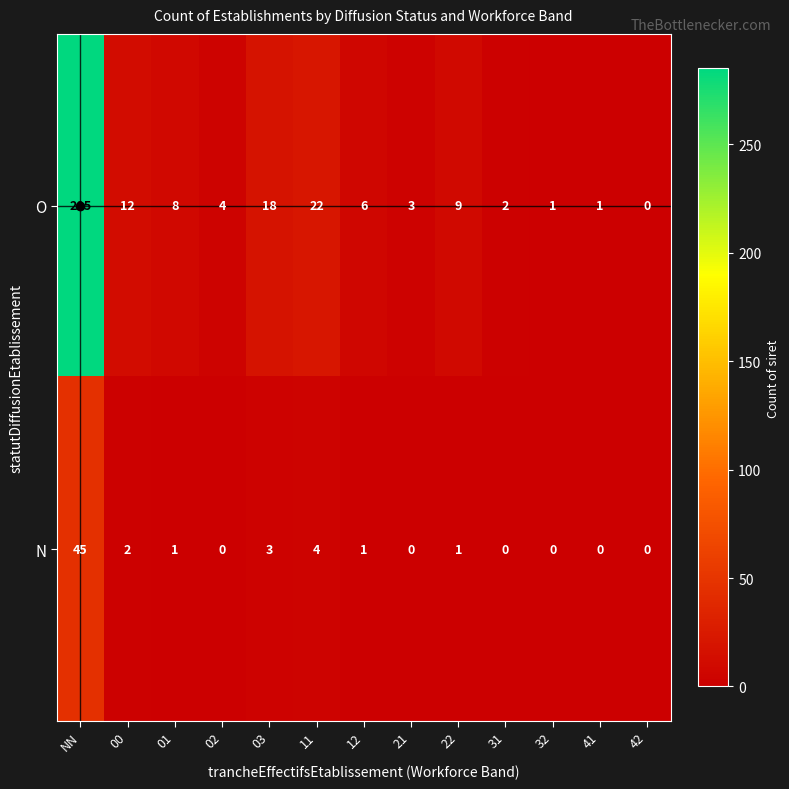

Rank the series by their average value, from lowest to highest.

N, O